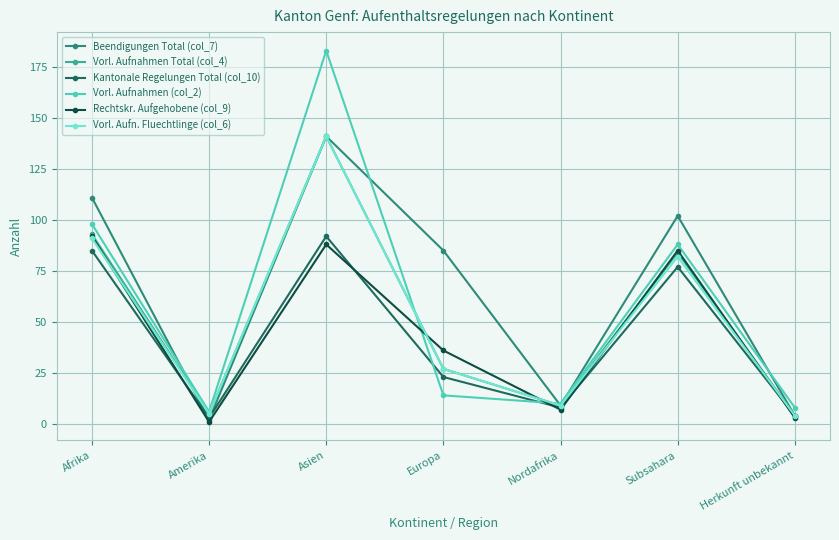

Rank the categories by Vorl. Aufnahmen (col_2) value from highest to lowest.

Asien, Afrika, Subsahara, Europa, Nordafrika, Herkunft unbekannt, Amerika